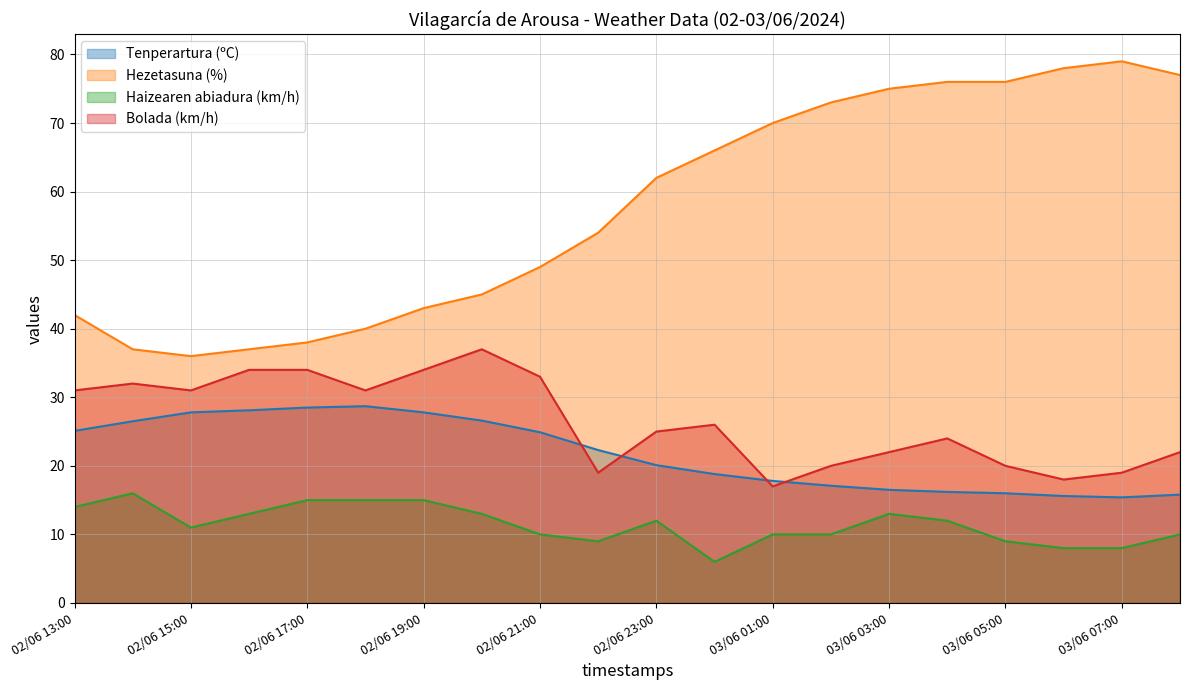

Where is the first local minimum for Bolada (km/h)?

02/06 15:00